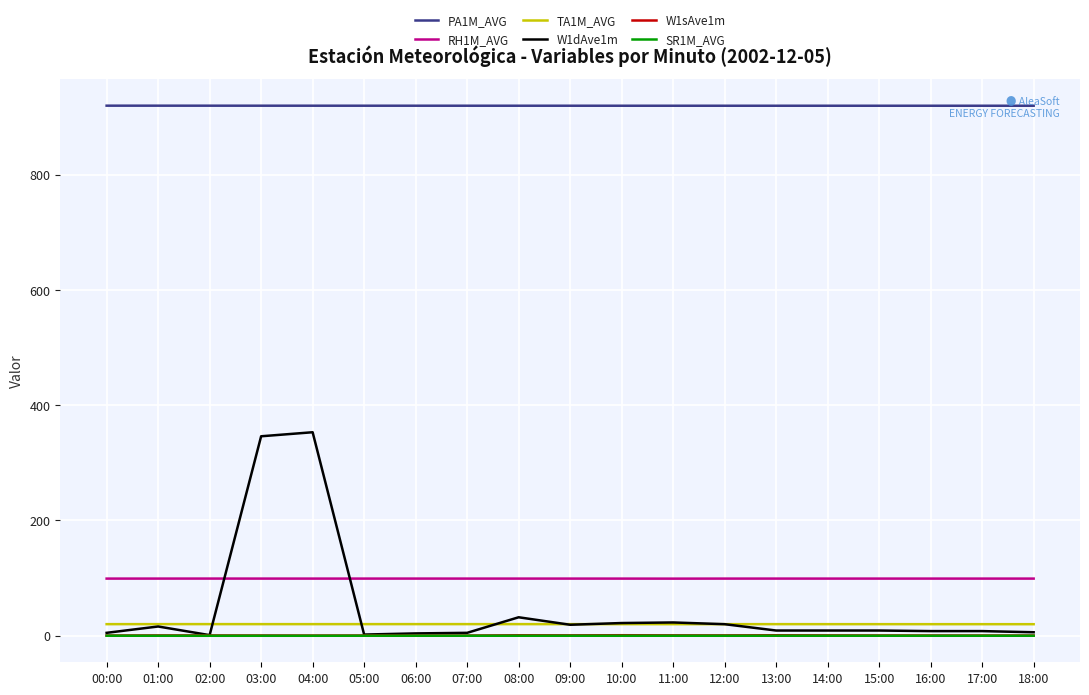

Which series has the largest total across all categories?

PA1M_AVG